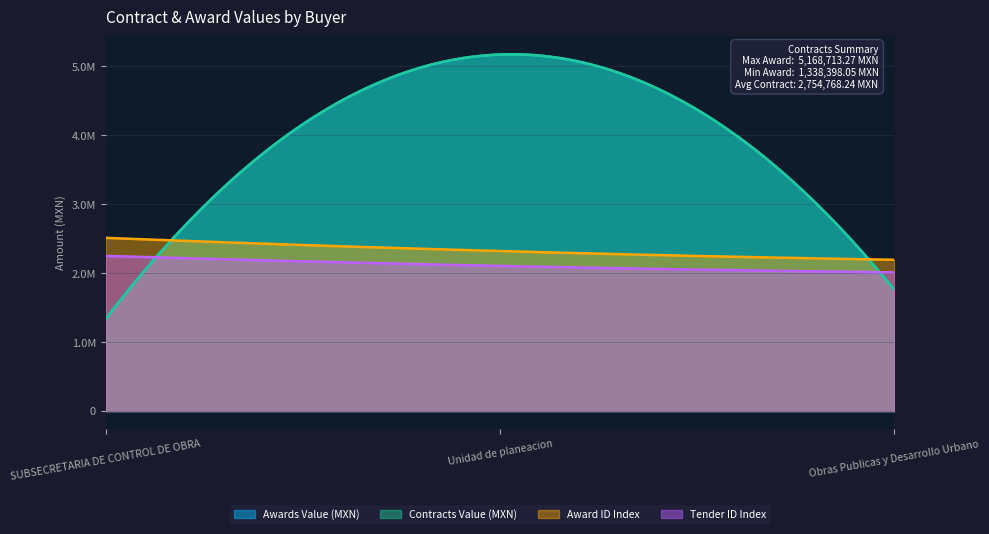

What is the average value of the tender.id series?

2121664.7